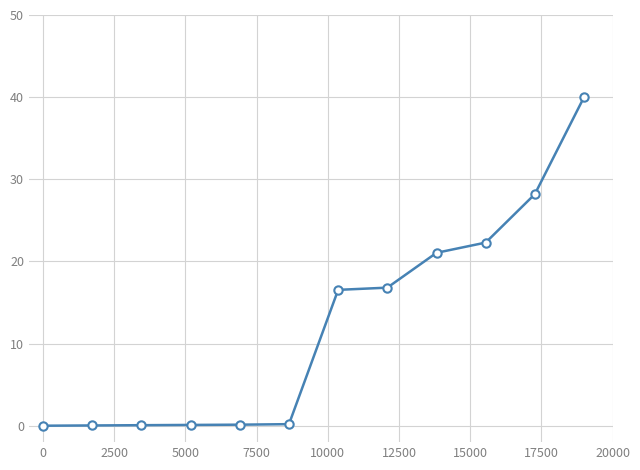

What is the maximum value shown in the chart?

40.0